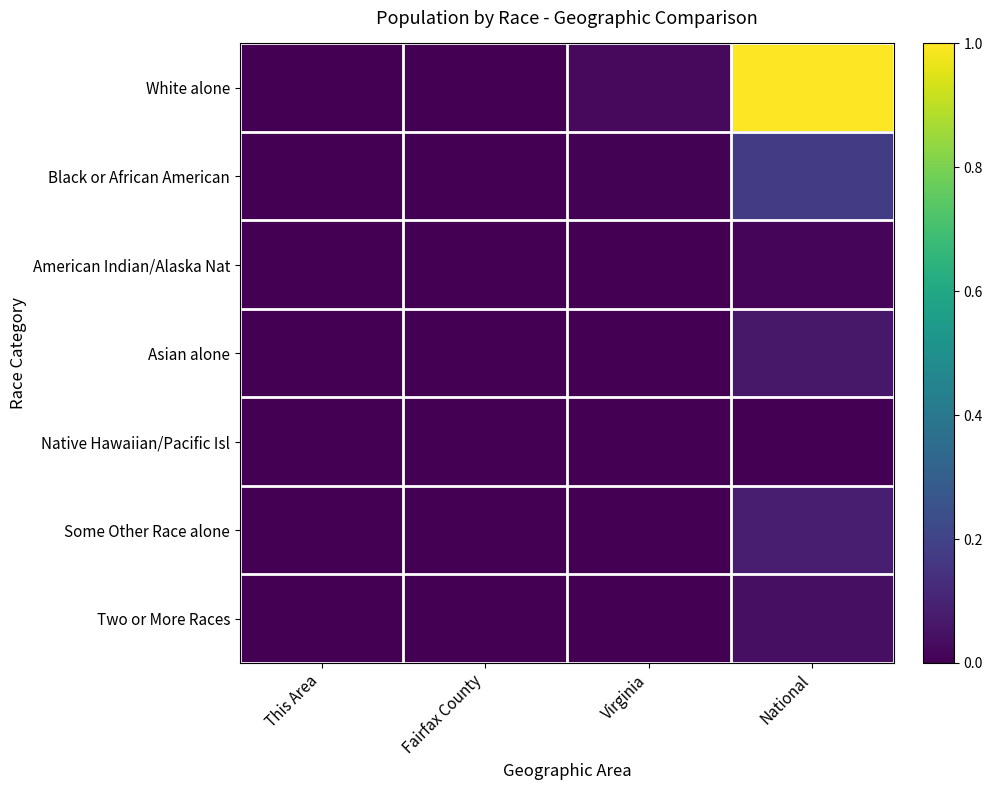

Reading right to left, list all the values displayed in this chart.

White alone: National=1.0	Virginia=0.0	Fairfax County=0.0	This Area=0.0
Black or African American: National=0.2	Virginia=0.0	Fairfax County=0.0	This Area=0.0
American Indian/Alaska Nat: National=0.0	Virginia=0.0	Fairfax County=0.0	This Area=0.0
Asian alone: National=0.1	Virginia=0.0	Fairfax County=0.0	This Area=0.0
Native Hawaiian/Pacific Isl: National=0.0	Virginia=0.0	Fairfax County=0.0	This Area=0.0
Some Other Race alone: National=0.1	Virginia=0.0	Fairfax County=0.0	This Area=0.0
Two or More Races: National=0.0	Virginia=0.0	Fairfax County=0.0	This Area=0.0